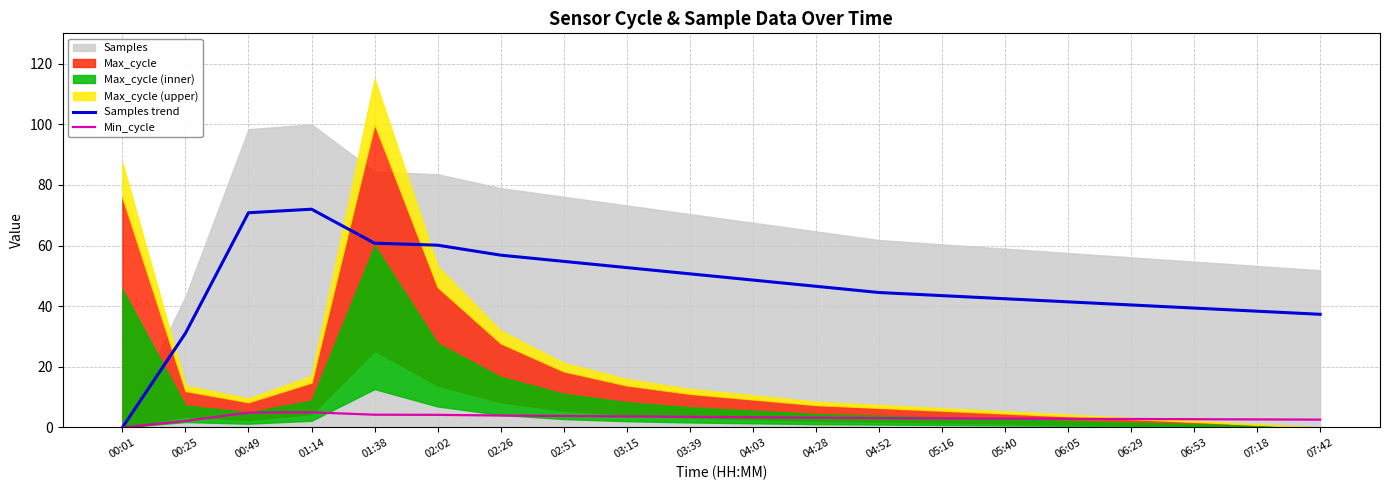

What is the sum of all Min_cycle values?

64.8